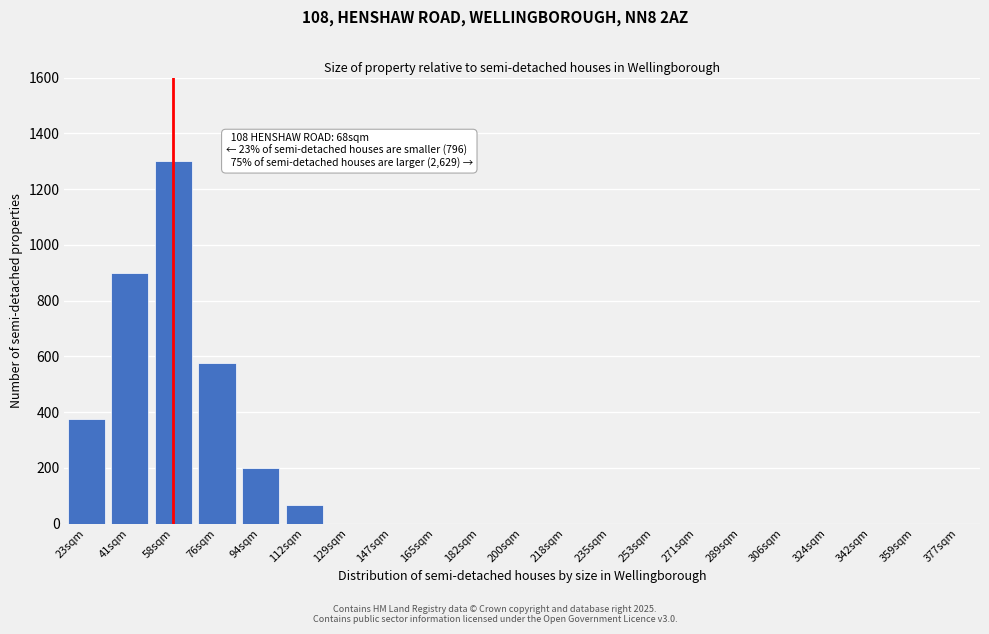

Reading left to right, what are all the values shown in this chart?

23sqm=375	41sqm=900	58sqm=1300	76sqm=575	94sqm=200	112sqm=65	129sqm=0	147sqm=0	165sqm=0	182sqm=0	200sqm=0	218sqm=0	235sqm=0	253sqm=0	271sqm=0	289sqm=0	306sqm=0	324sqm=0	342sqm=0	359sqm=0	377sqm=0